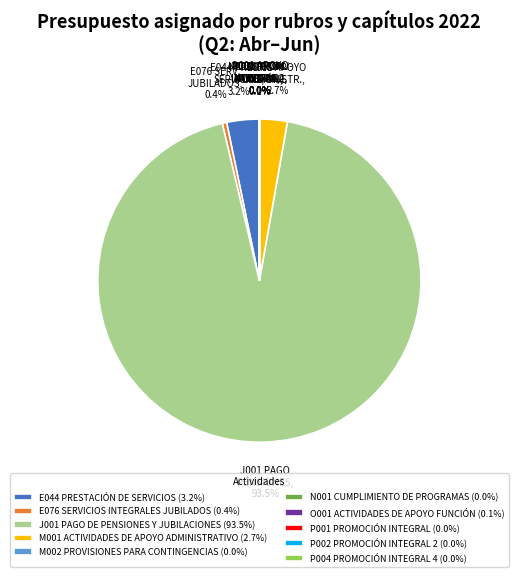

Does J001 PAGO DE PENSIONES Y JUBILACIONES (93.5%) represent more than half of the total?

Yes